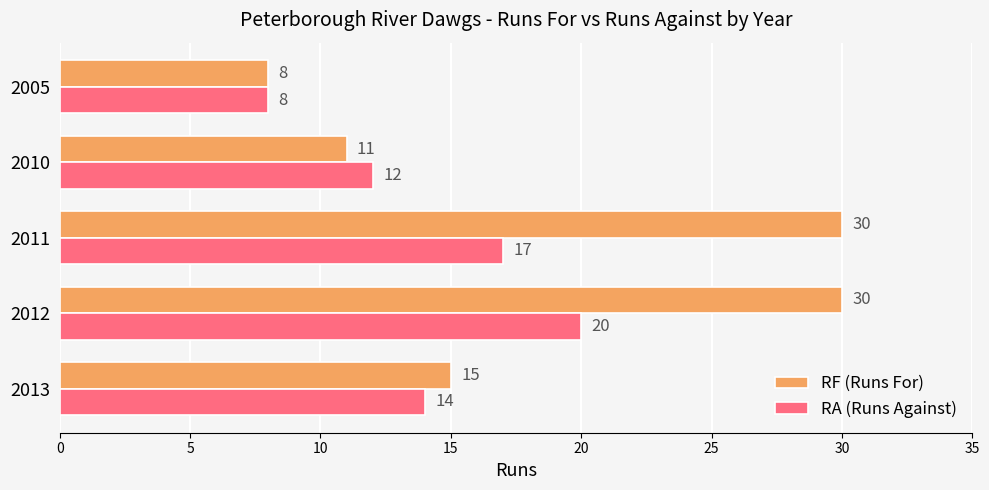

At which label is RA (Runs Against) closest to 14?

2013